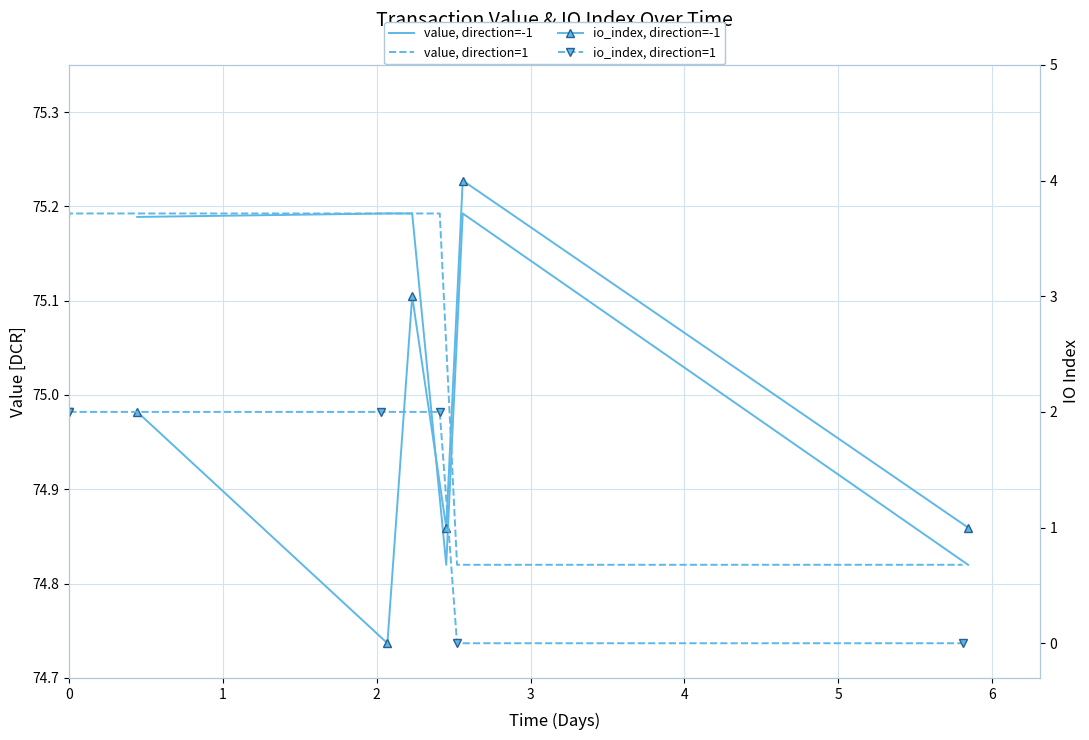

Between 4 and 5, which series saw the biggest shift?

io_index, direction=-1